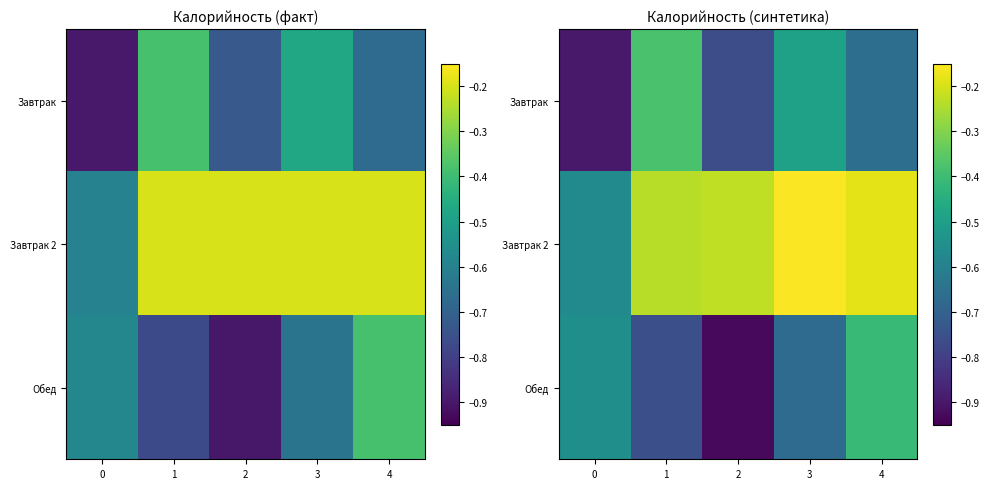

What is the total value across all series at 3?

-1.3